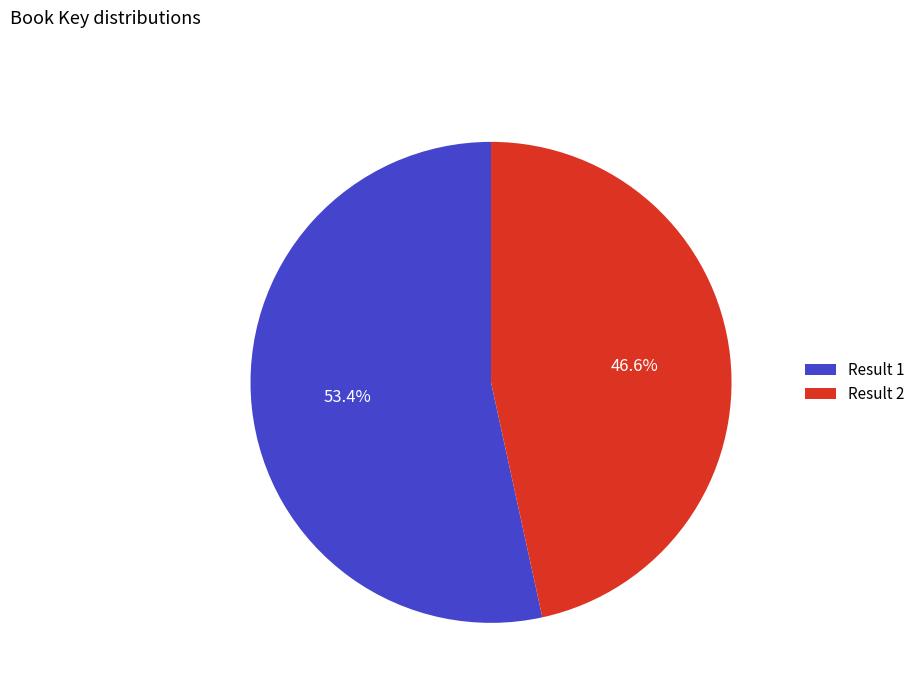

What is the smallest slice in the pie chart?

Result 2